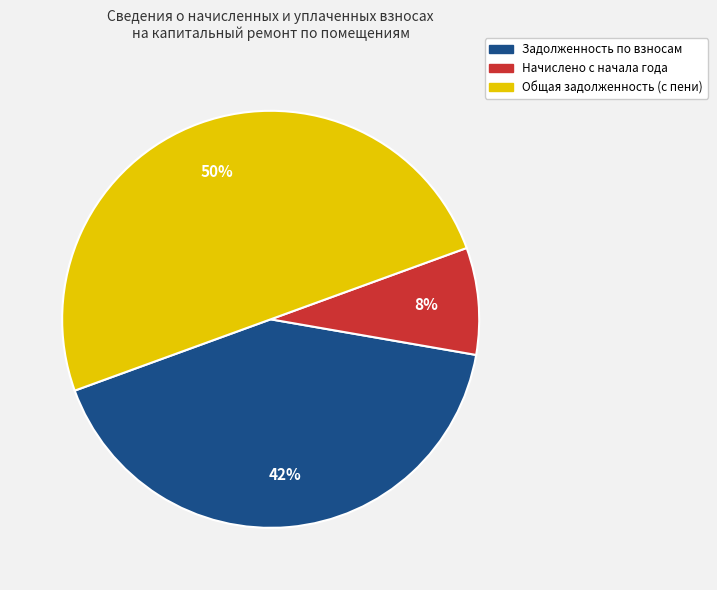

To the nearest percent, what is the average slice percentage?

33%